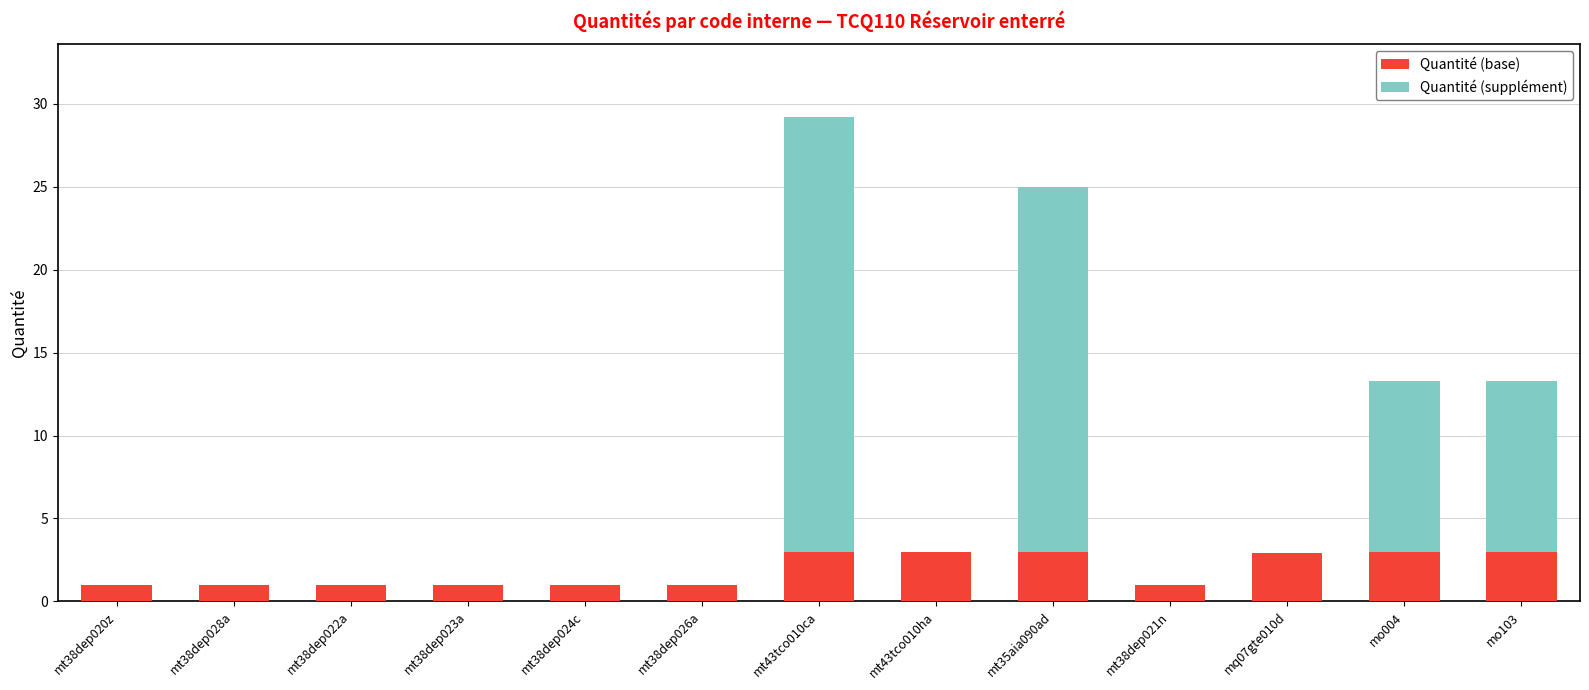

The value of Quantité (base) at mt43tco010ha is 4.5. True or false?

False